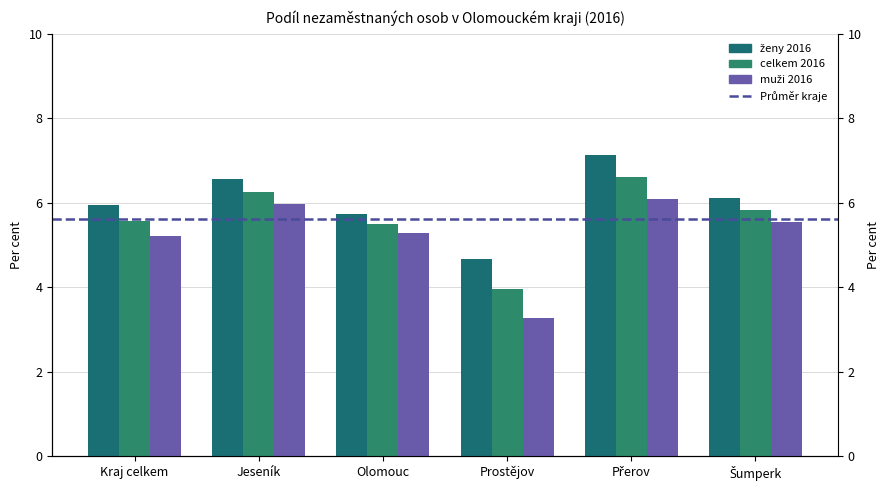

List the series in order of their overall mean, lowest first.

muži 2016, celkem 2016, ženy 2016